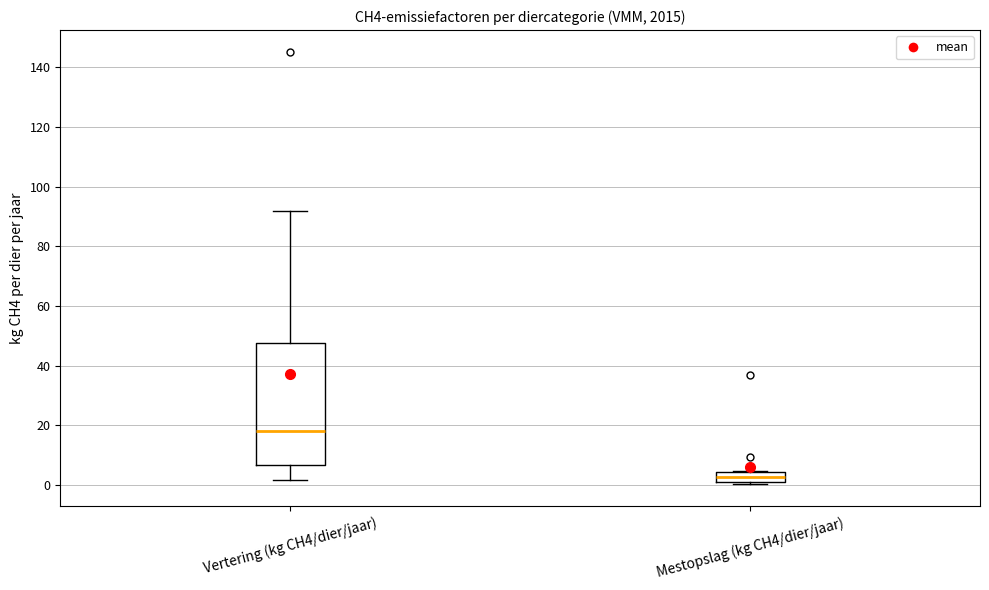

Reading left to right, transcribe this box plot: for each box, give where its median line is, the range the box spans, and where its two whiskers end, as read against the y-axis. The values are not printed on the chart, so give them approximately, as read against the axis.

Vertering (kg CH4/dier/jaar): median 18, box 6 to 48, whiskers 2 to 92
Mestopslag (kg CH4/dier/jaar): median 2 (inside the box), box 2 to 4, whiskers 0 to 4